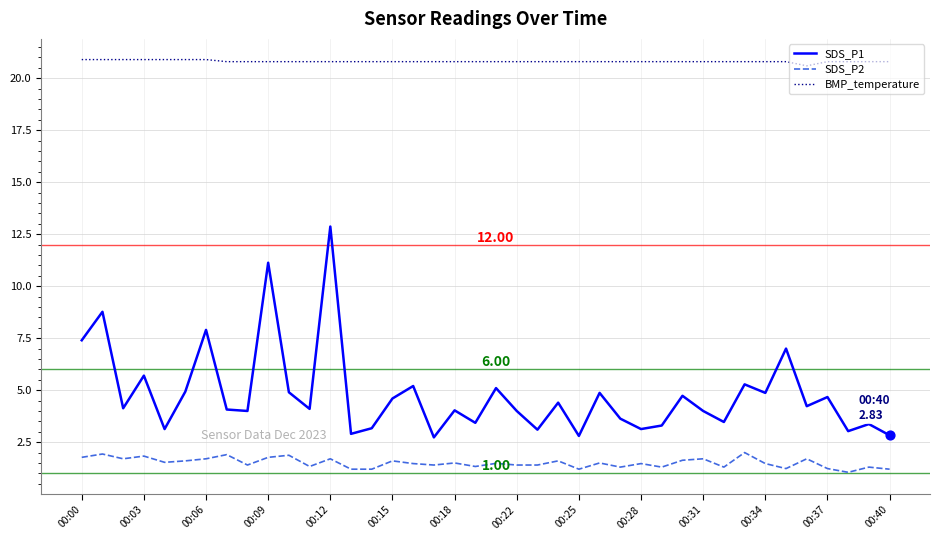

Rank the series by their maximum value, from highest to lowest.

BMP_temperature, SDS_P1, SDS_P2